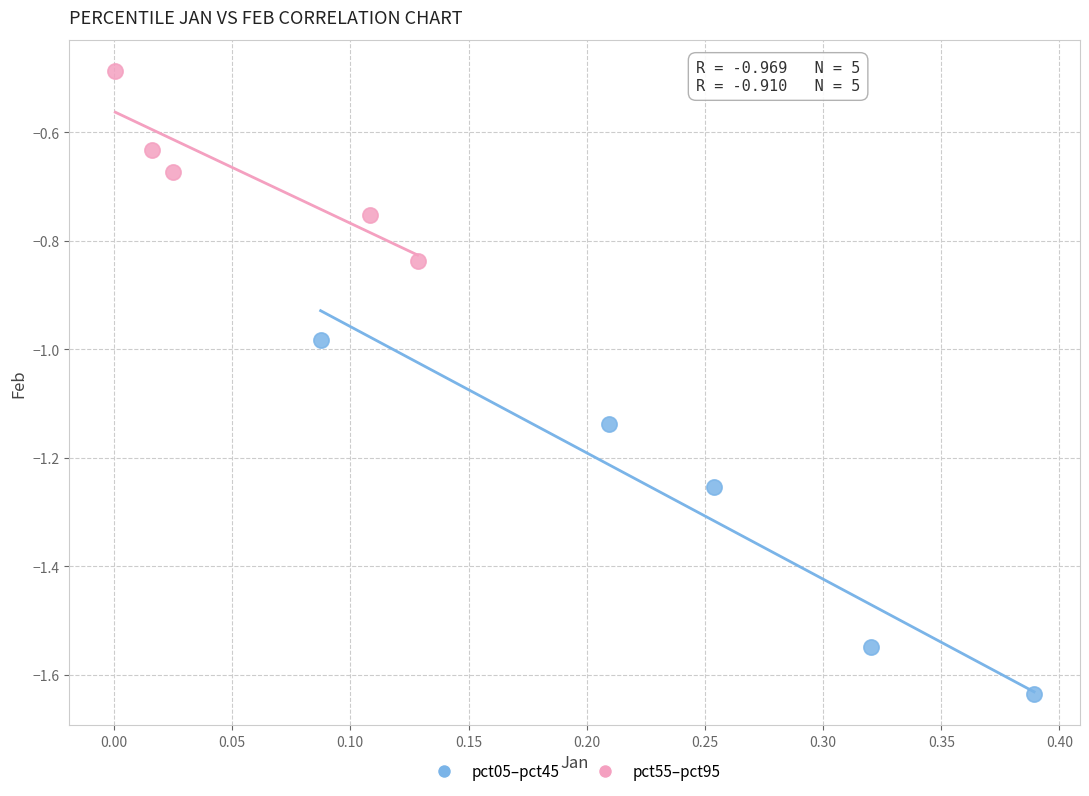

Which series has the largest Y range (max minus min)?

pct05–pct45